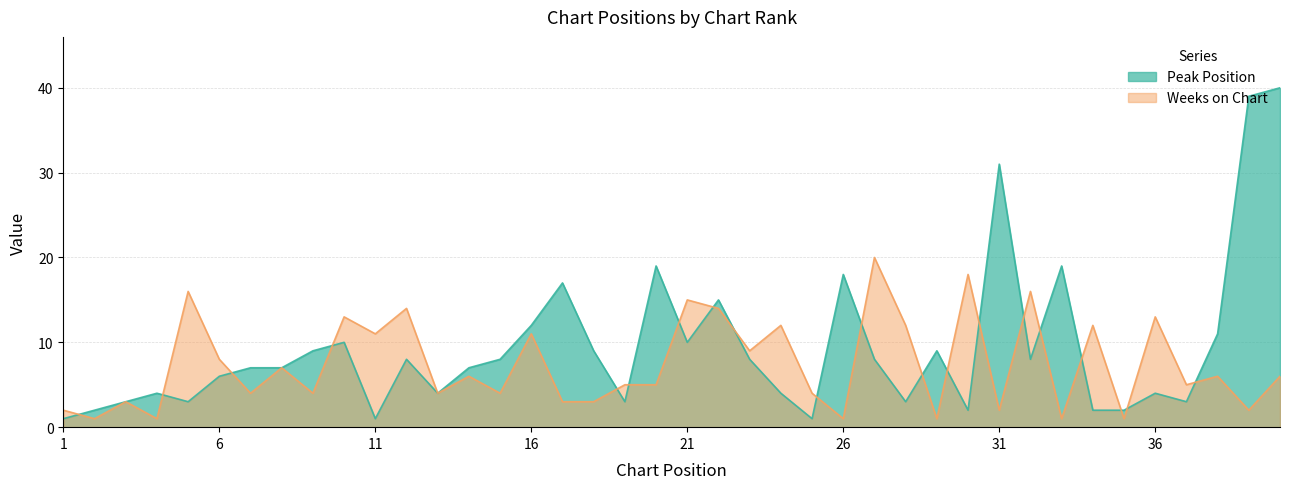

What is the difference between the maximum and minimum values in the Peak Position series?

39